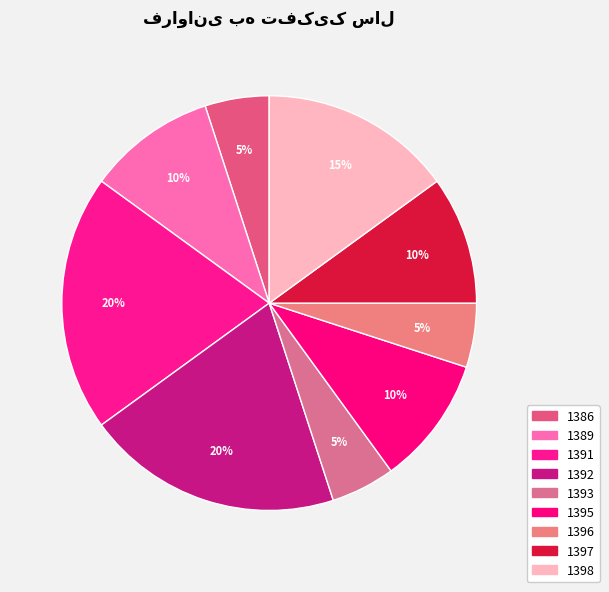

What is the ratio of the value at 1389 to the value at 1391?

0.5